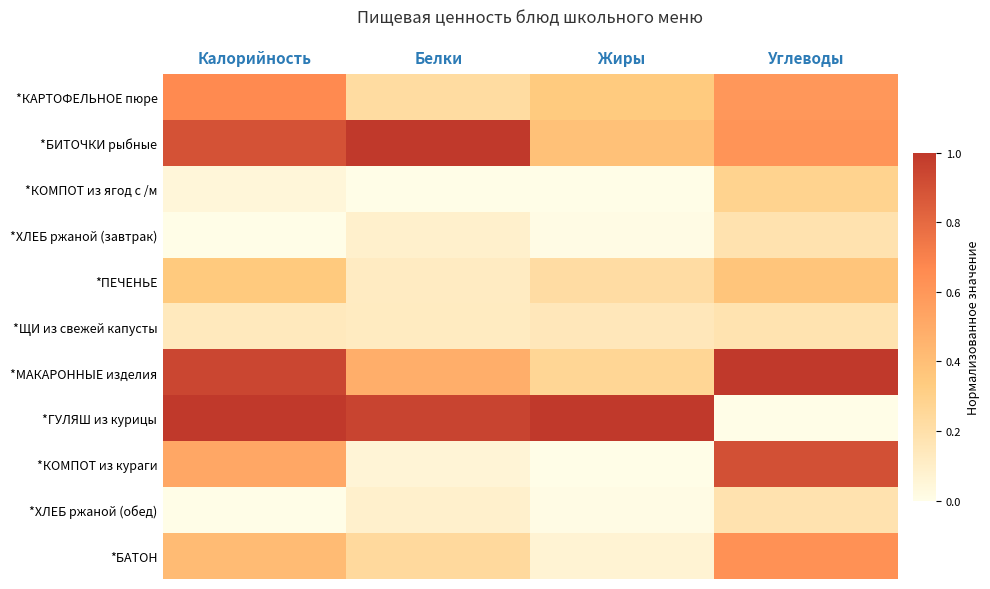

Reading left to right, transcribe all the data shown in this chart.

*КАРТОФЕЛЬНОЕ пюре: Калорийность=0.7	Белки=0.2	Жиры=0.3	Углеводы=0.6
*БИТОЧКИ рыбные: Калорийность=0.9	Белки=1.0	Жиры=0.4	Углеводы=0.6
*КОМПОТ из ягод с /м: Калорийность=0.0	Белки=0.0	Жиры=0.0	Углеводы=0.3
*ХЛЕБ ржаной (завтрак): Калорийность=0.0	Белки=0.1	Жиры=0.0	Углеводы=0.2
*ПЕЧЕНЬЕ: Калорийность=0.3	Белки=0.1	Жиры=0.2	Углеводы=0.4
*ЩИ из свежей капусты: Калорийность=0.1	Белки=0.1	Жиры=0.1	Углеводы=0.2
*МАКАРОННЫЕ изделия: Калорийность=0.9	Белки=0.5	Жиры=0.3	Углеводы=1.0
*ГУЛЯШ из курицы: Калорийность=1.0	Белки=1.0	Жиры=1.0	Углеводы=0.0
*КОМПОТ из кураги: Калорийность=0.5	Белки=0.1	Жиры=0.0	Углеводы=0.9
*ХЛЕБ ржаной (обед): Калорийность=0.0	Белки=0.1	Жиры=0.0	Углеводы=0.2
*БАТОН: Калорийность=0.4	Белки=0.2	Жиры=0.1	Углеводы=0.6